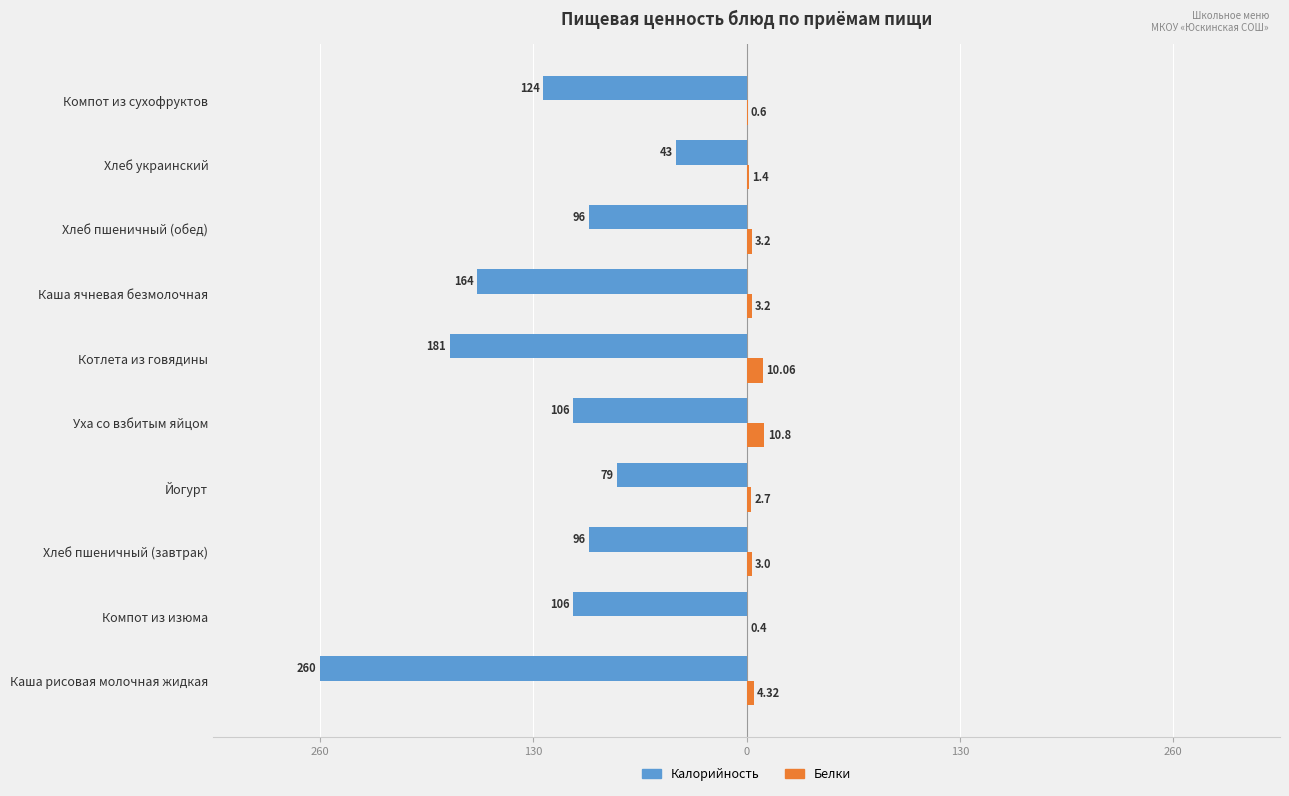

What are all the series names shown in the legend?

Калорийность, Белки